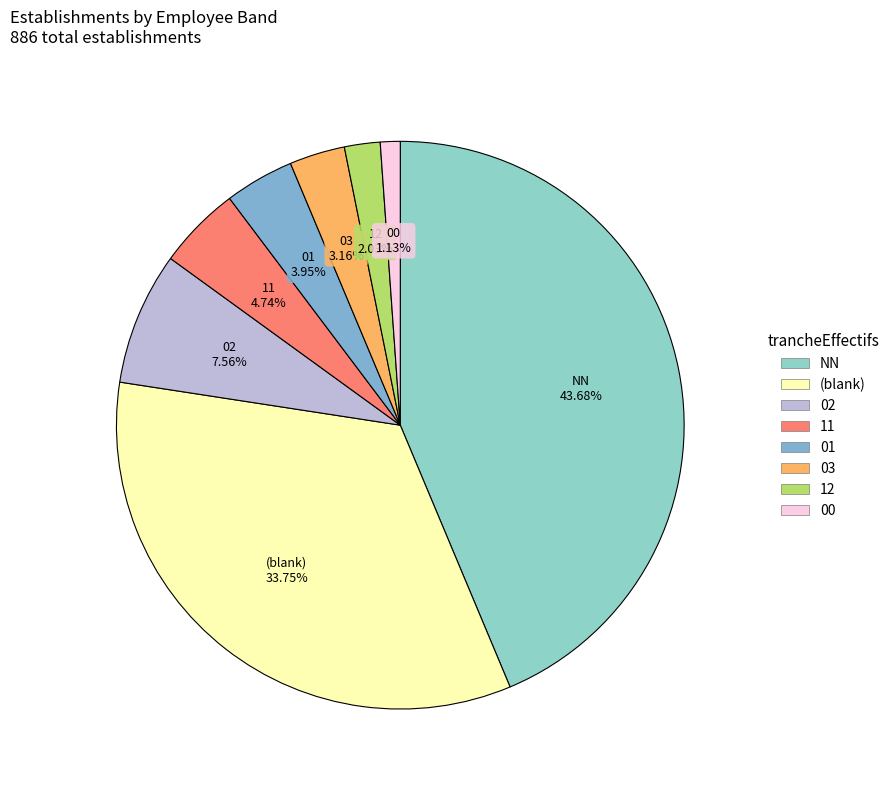

Is there any slice that represents more than half of the pie?

No